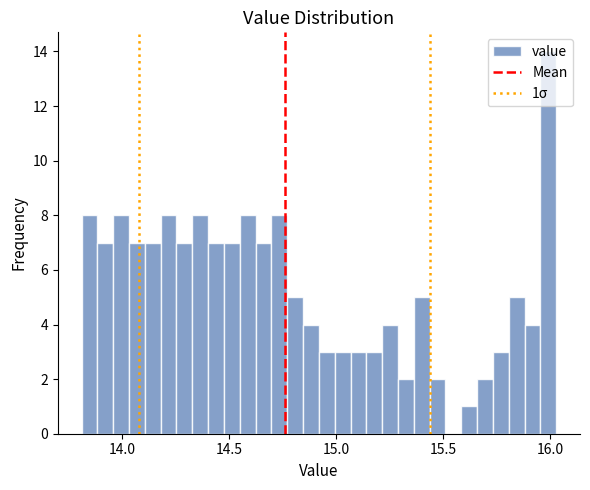

Read against the x-axis, roughly where is the centre of the tallest bar?

16.00